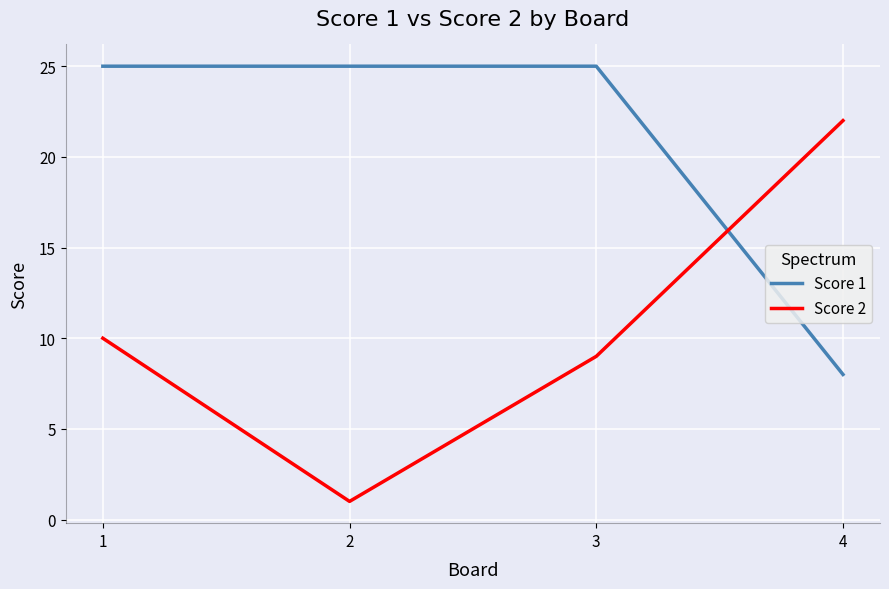

Between which two adjacent categories do Score 1 and Score 2 first intersect?

3 and 4